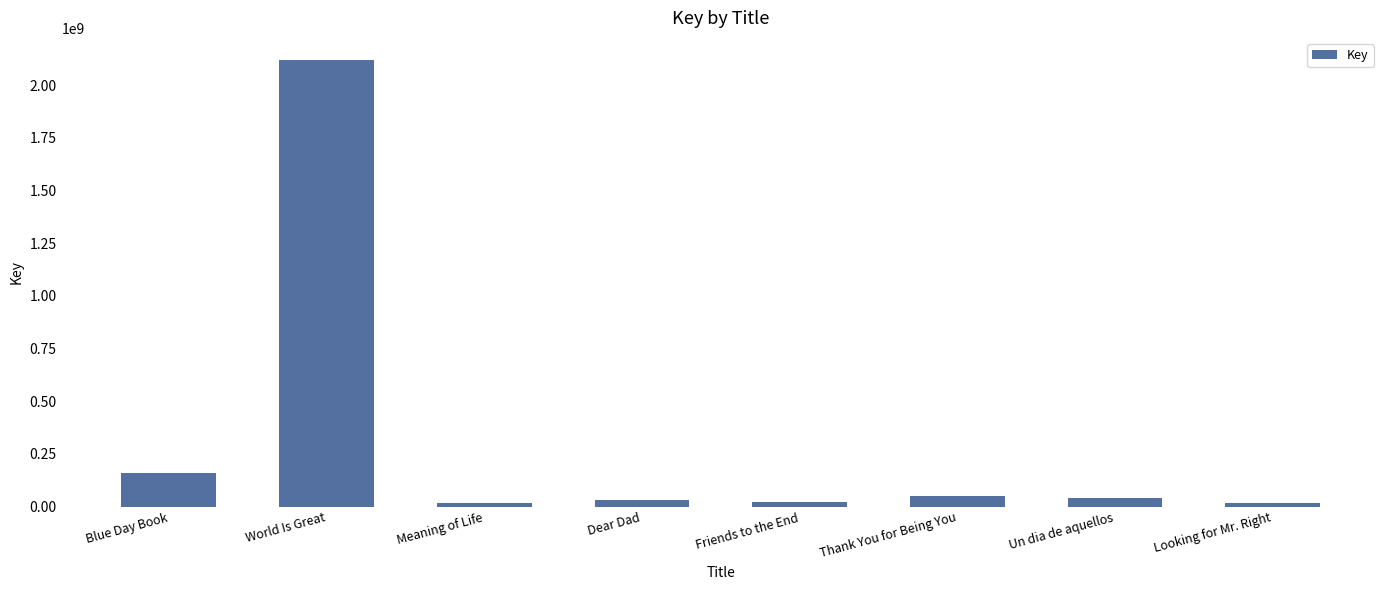

Does the chart contain any negative values?

No